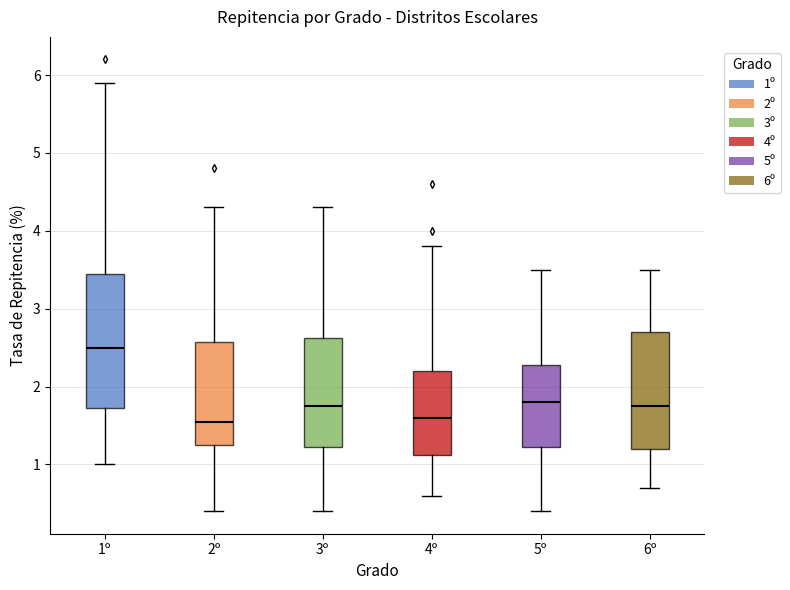

Which box is the tallest, from its lower edge to its upper edge?

1º